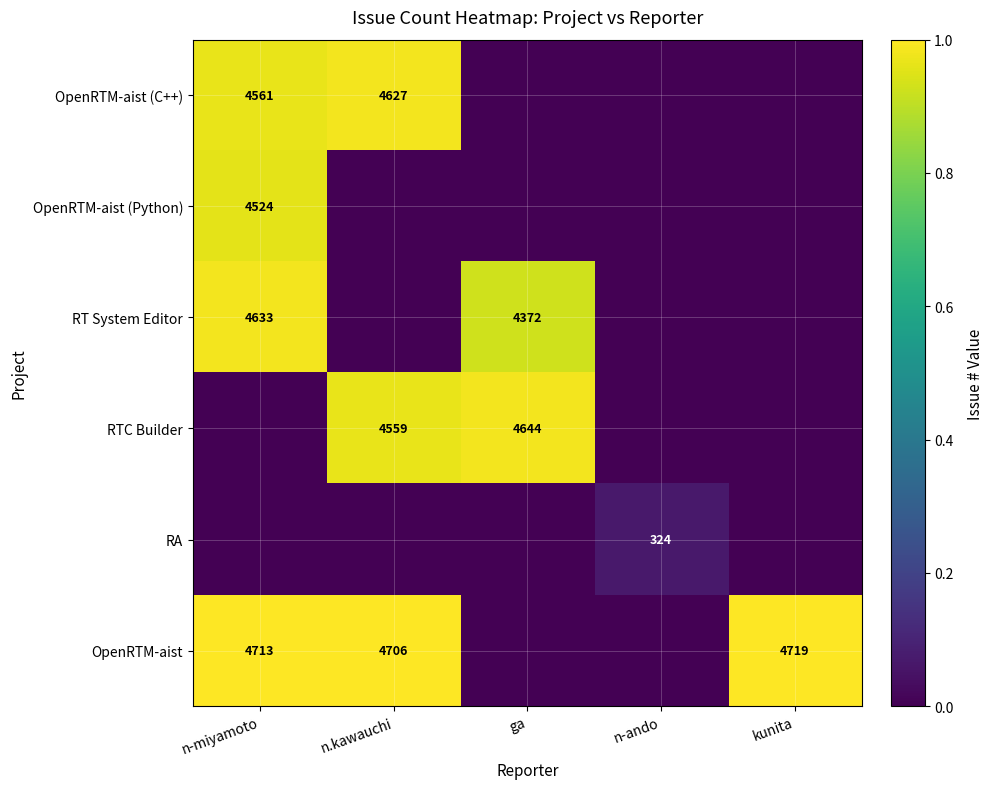

The RT System Editor series shows 4633 at n-miyamoto. True or false?

True